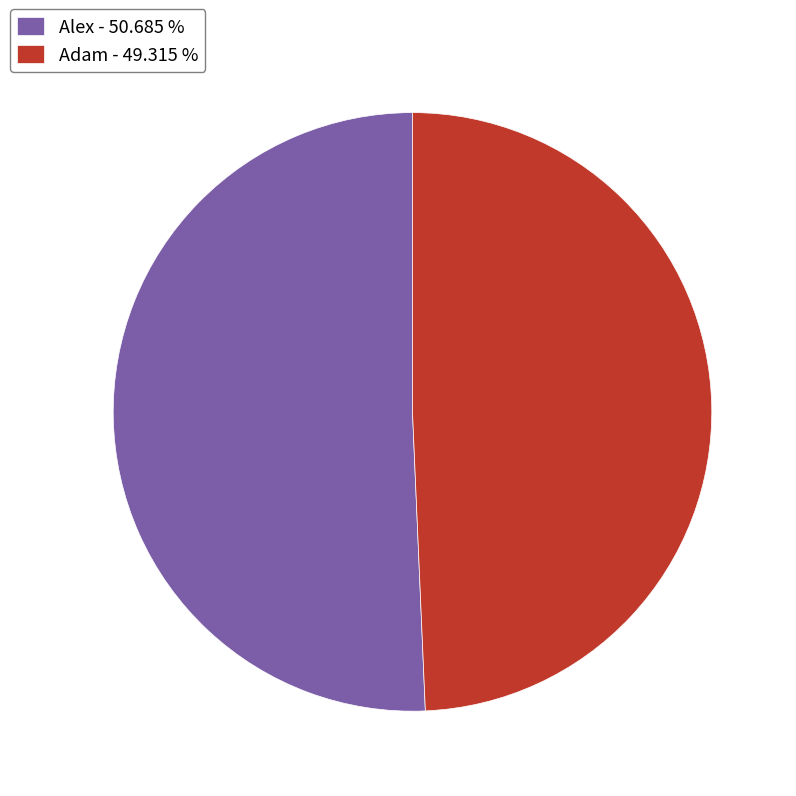

Is the sum of Alex - 50.685 % and Adam - 49.315 % greater than half?

Yes